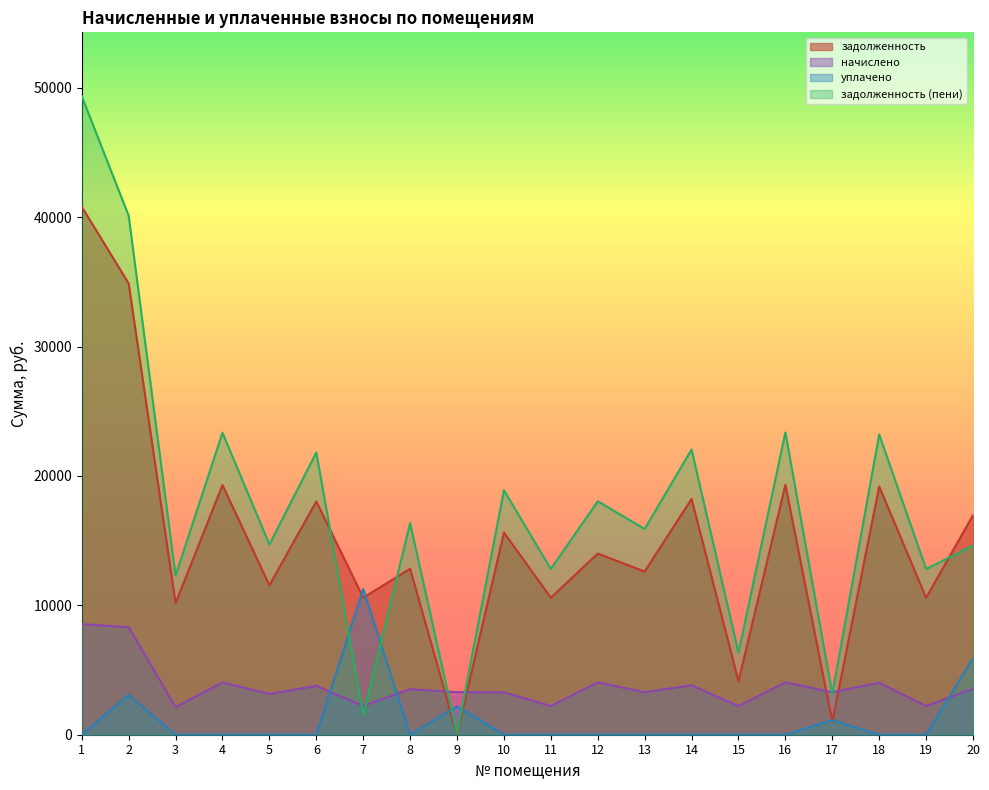

How many data points in уплачено are above 0?

5